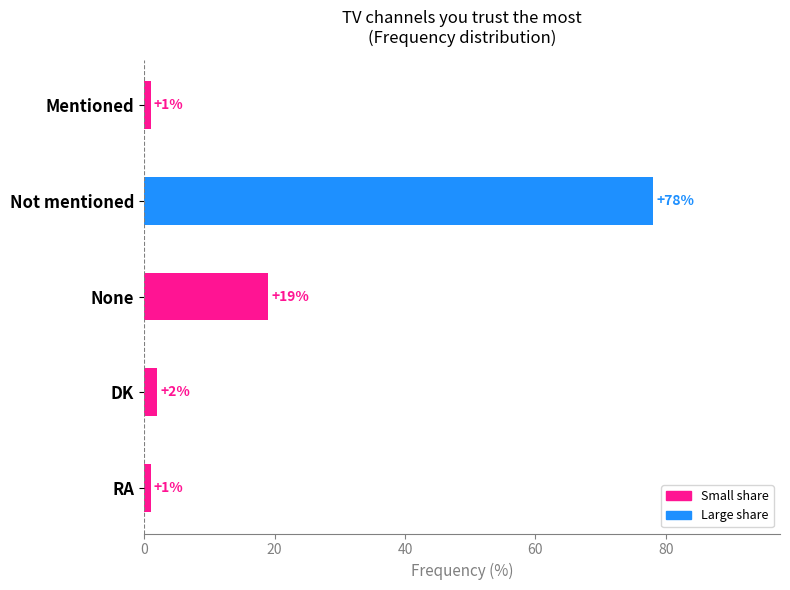

What is the sum of the values at RA and Not mentioned?

79